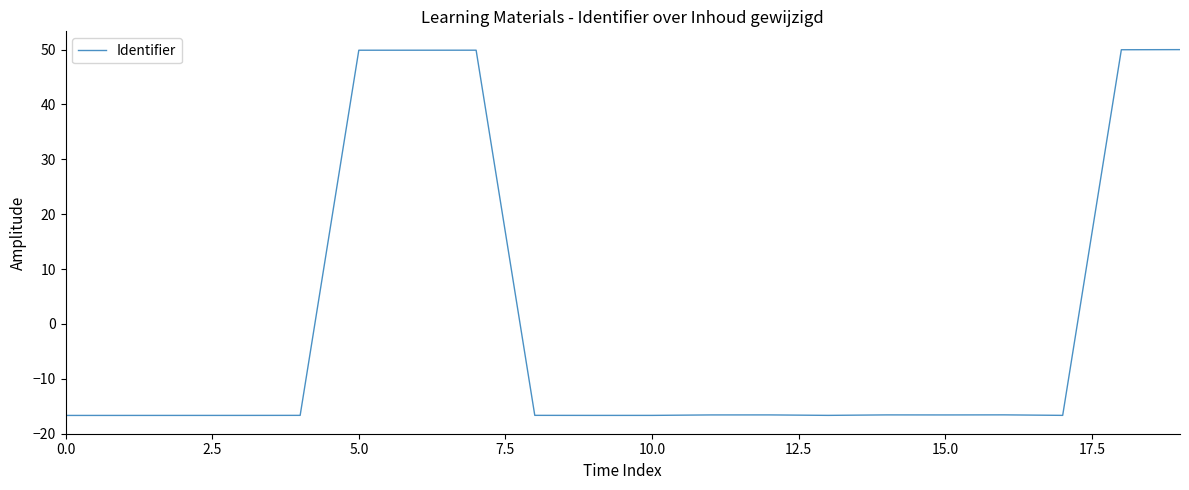

What is the difference between the maximum and minimum values?

66.7